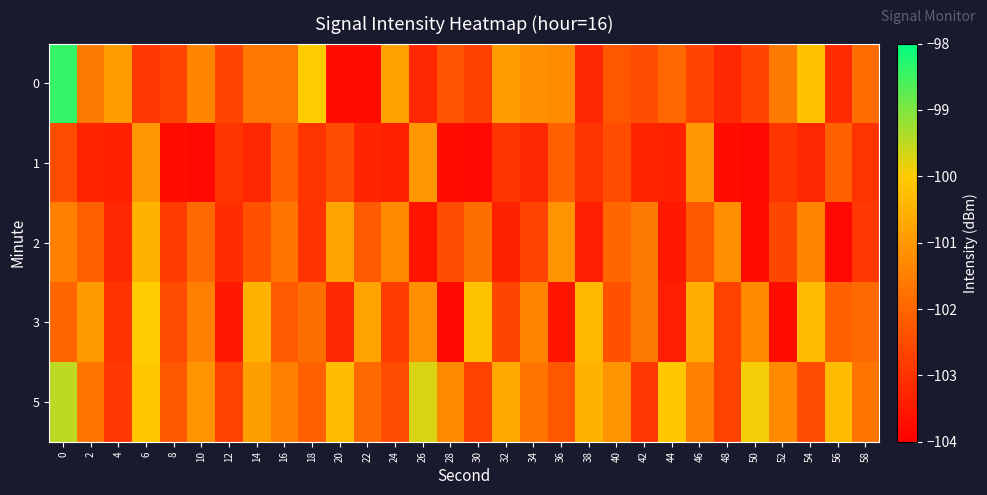

Which has a higher value, 38 or 26?

26